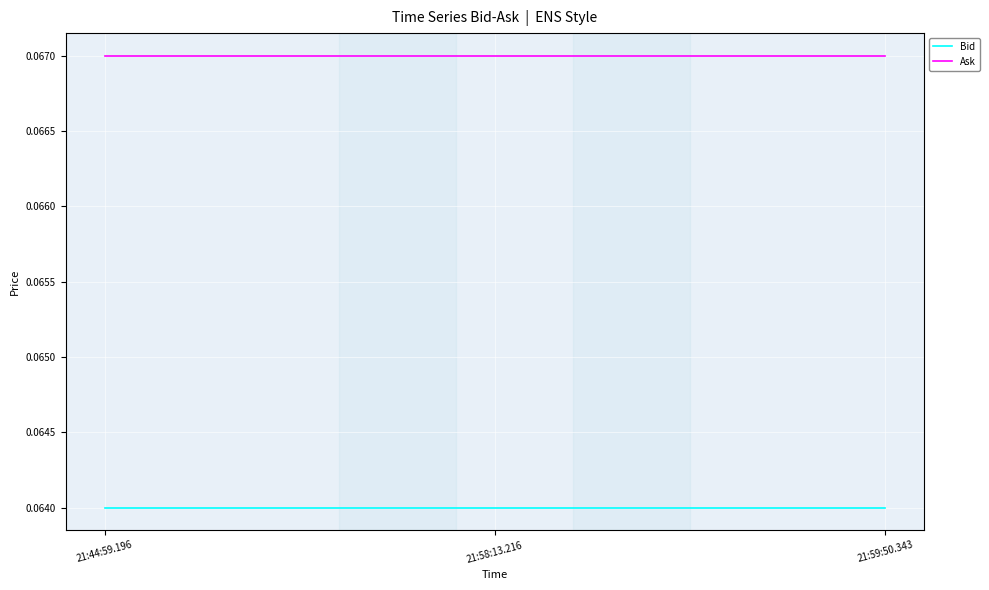

What position from the left is 21:44:59.196?

1